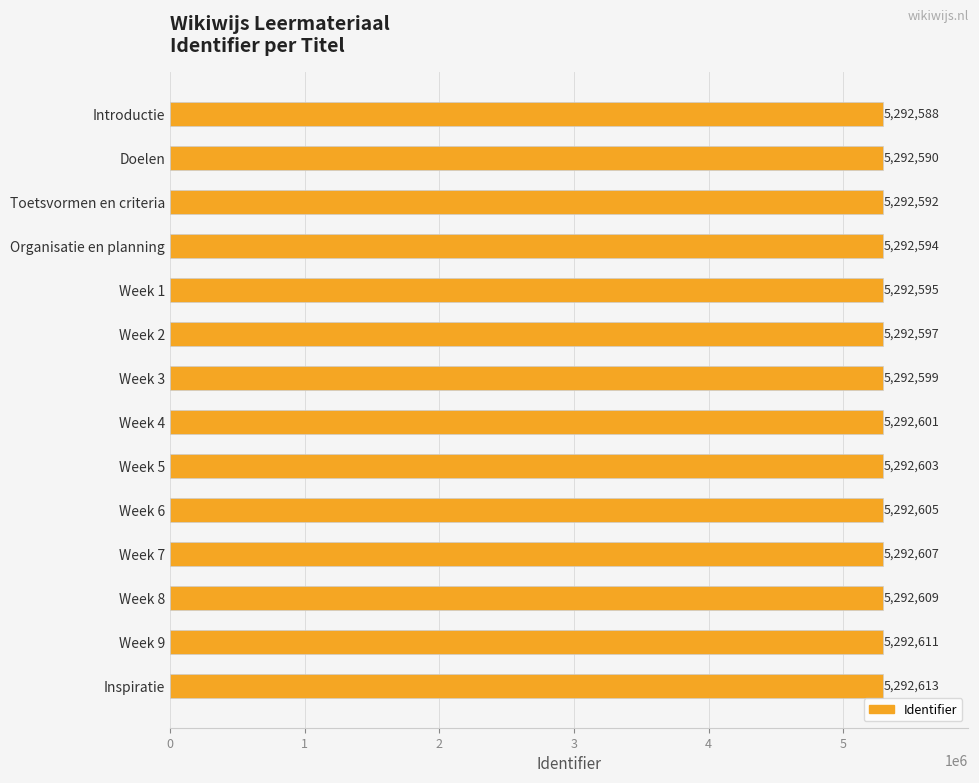

True or false: the data shows 5292592 at Toetsvormen en criteria.

True